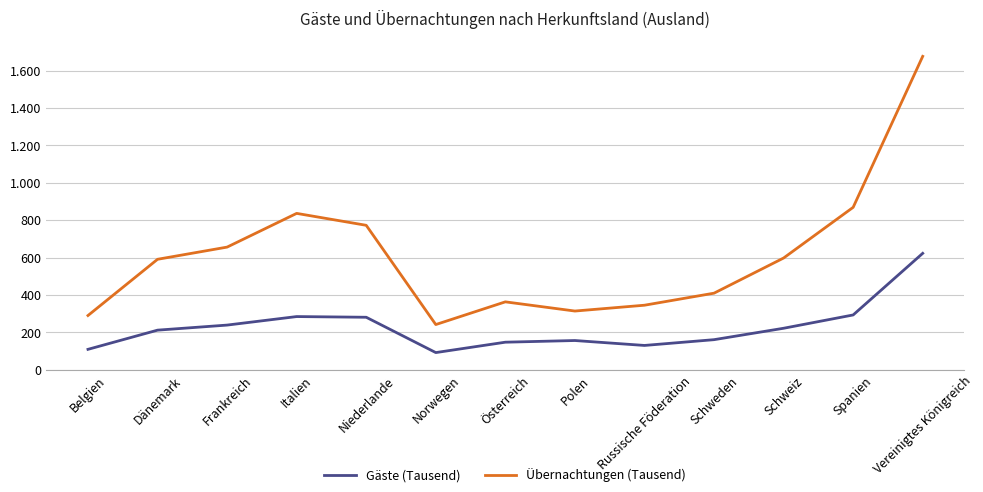

What is the smallest value displayed?

92.4